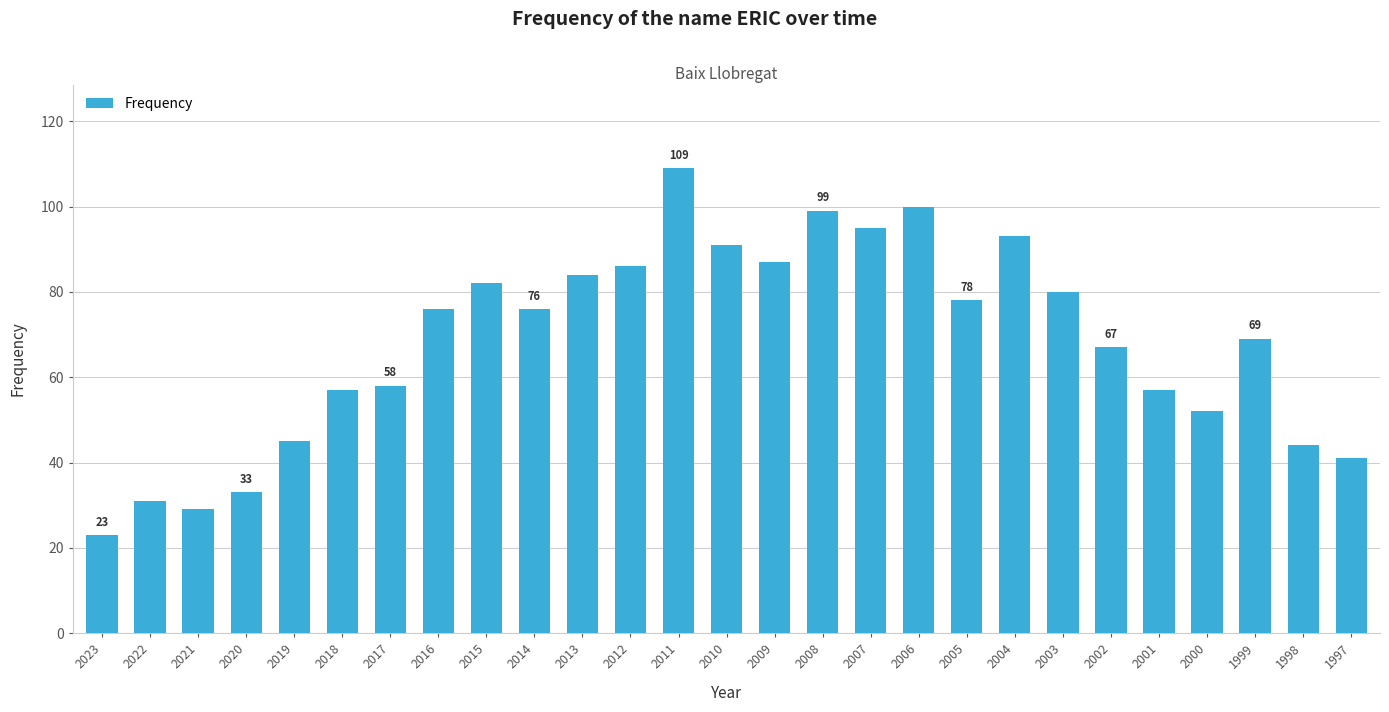

How many data points are less than 76?

13